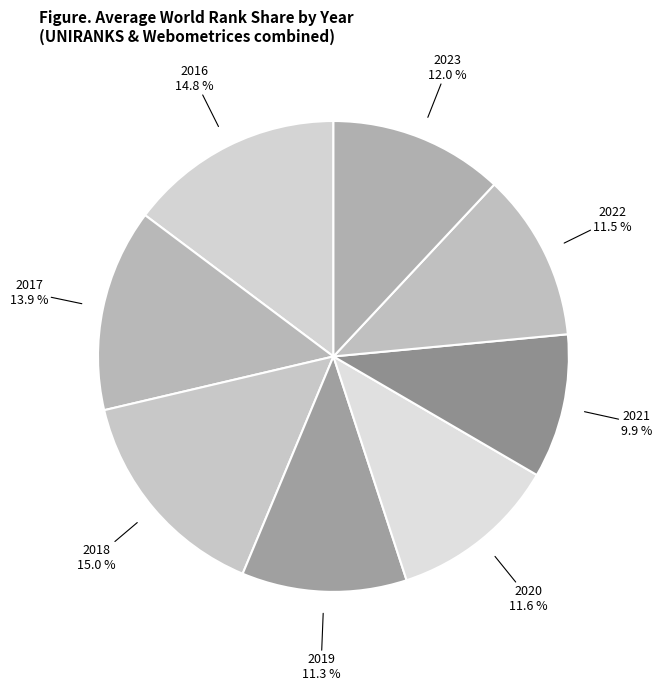

Which has a higher value, 2022 or 2017?

2017